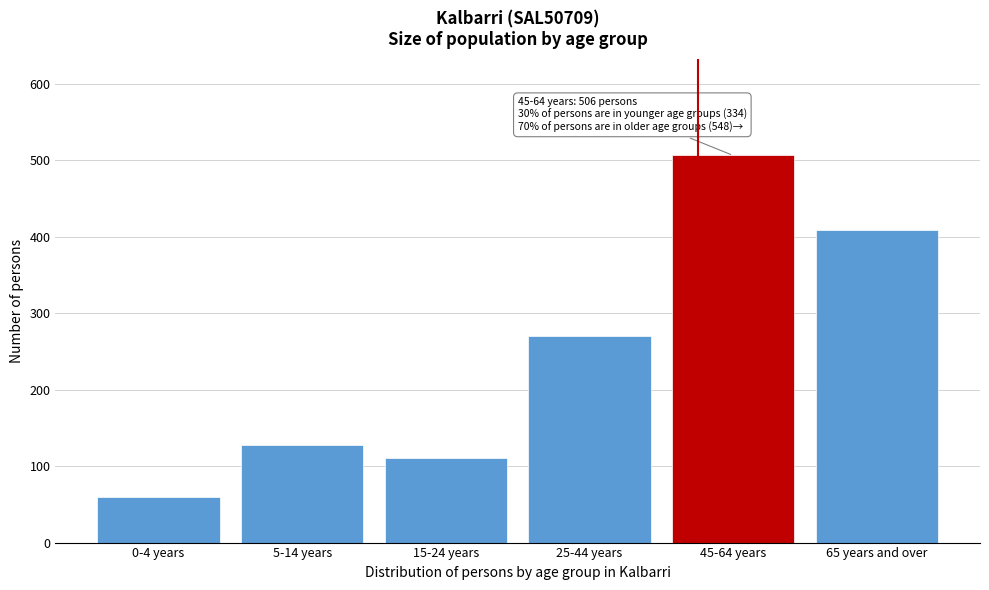

Reading left to right, extract all data points from this chart.

59	127	110	270	506	408